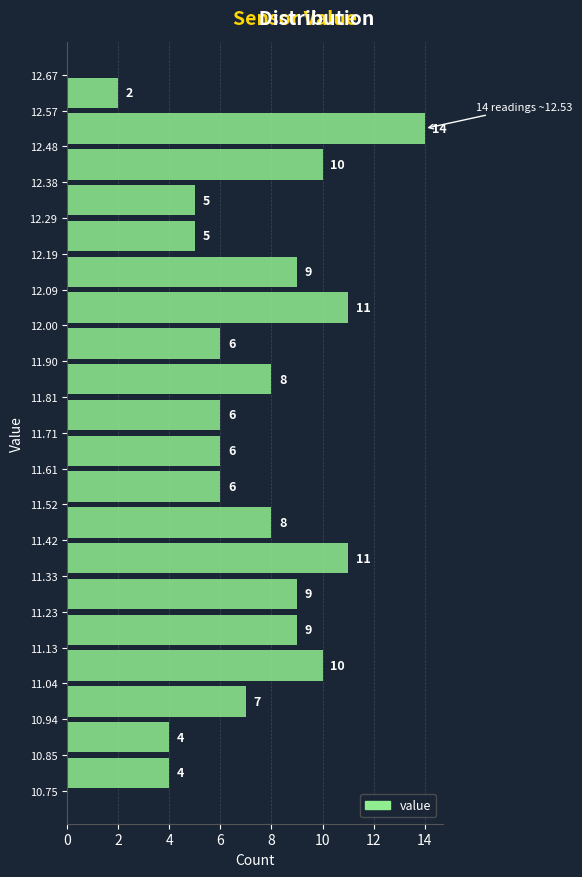

Which range on the y-axis has the longest bar?

12.48 to 12.57